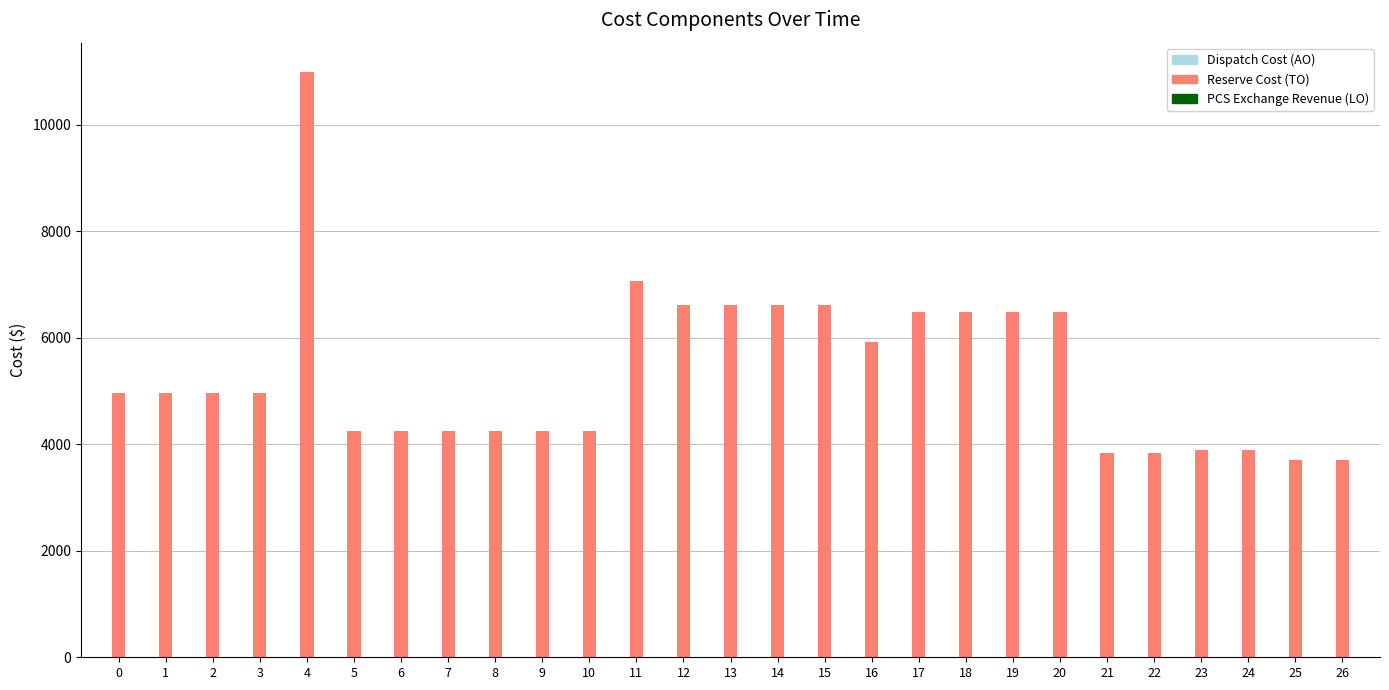

What is the ratio of the value at 14 to the value at 5?

1.6